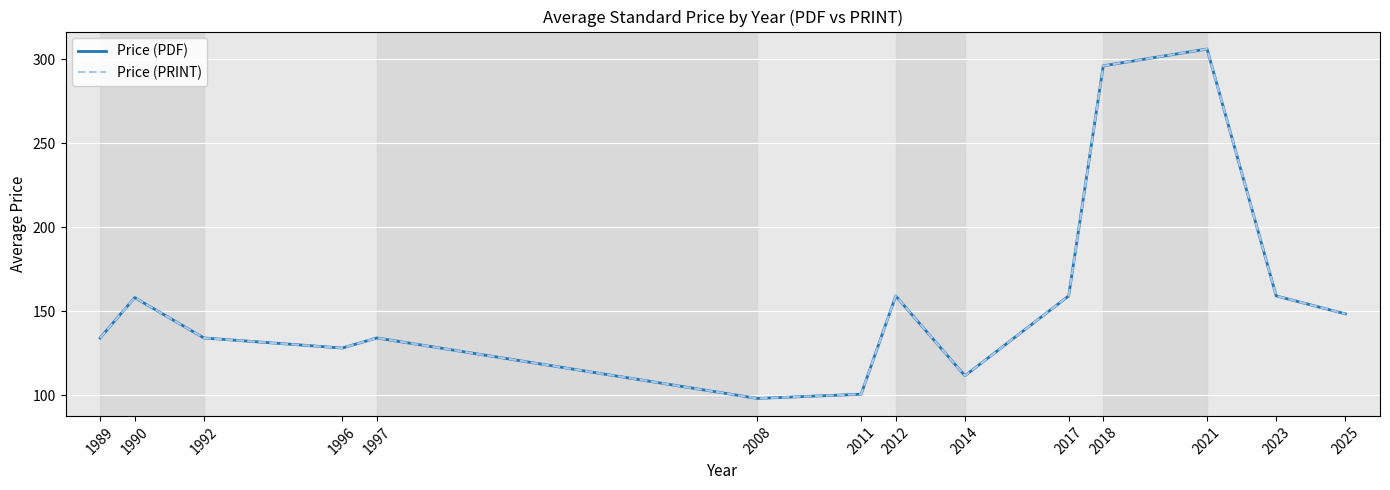

Does the chart display data point markers on the line(s)?

No